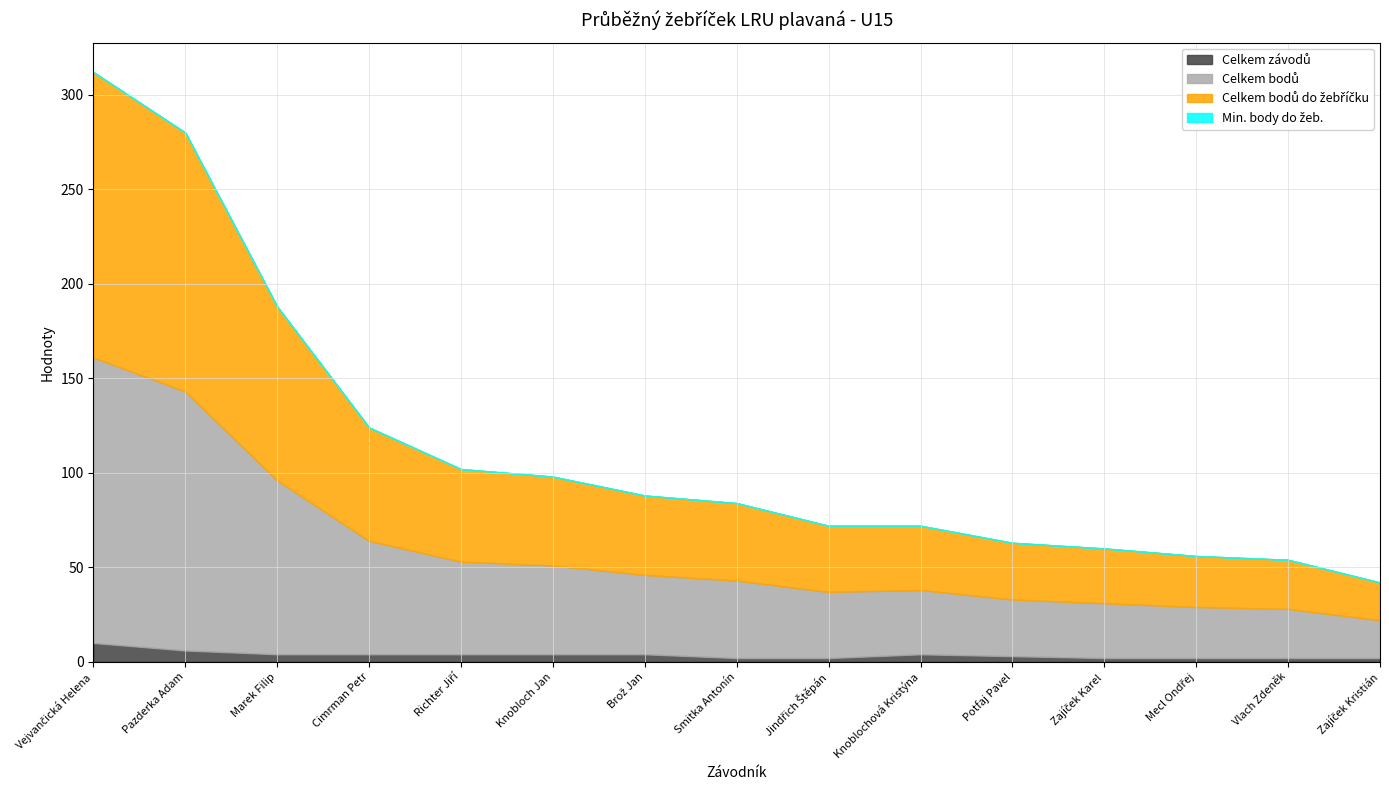

What is the difference between the maximum and second lowest values in the Celkem bodů do žebříčku series?

125